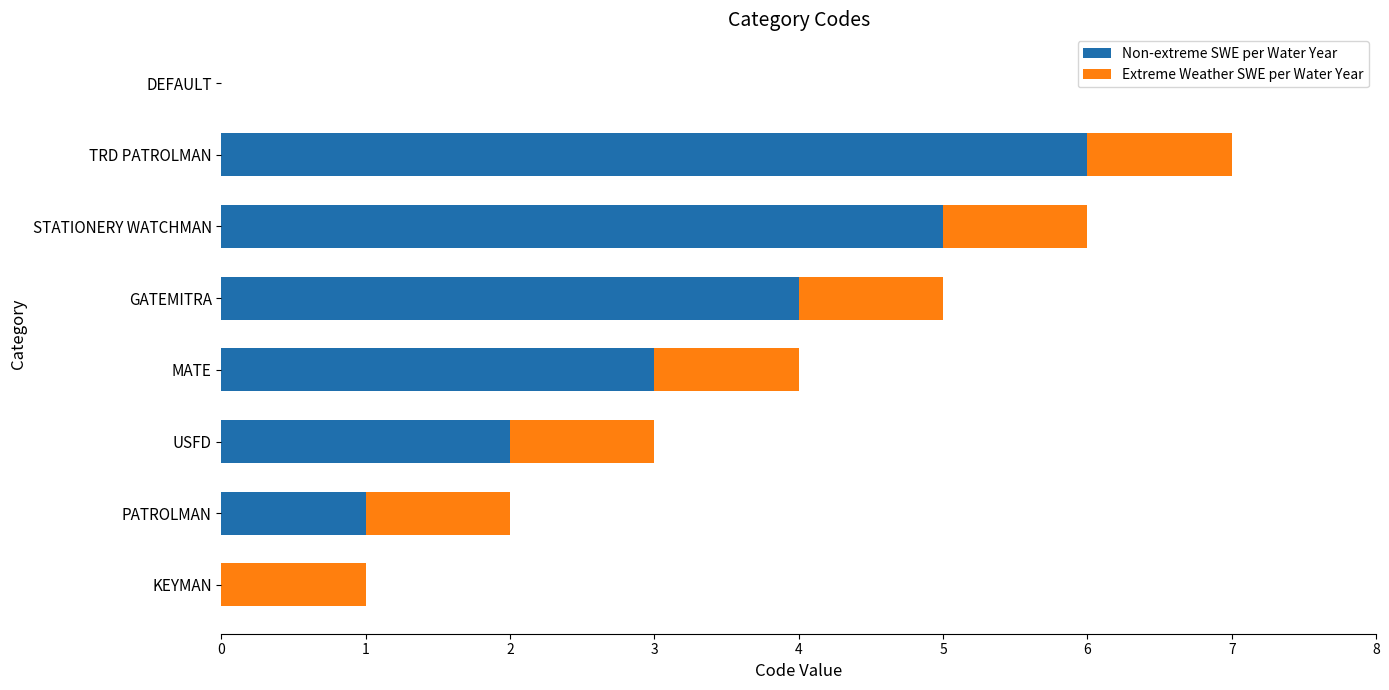

The Non-extreme SWE per Water Year series shows 1 at PATROLMAN. True or false?

True